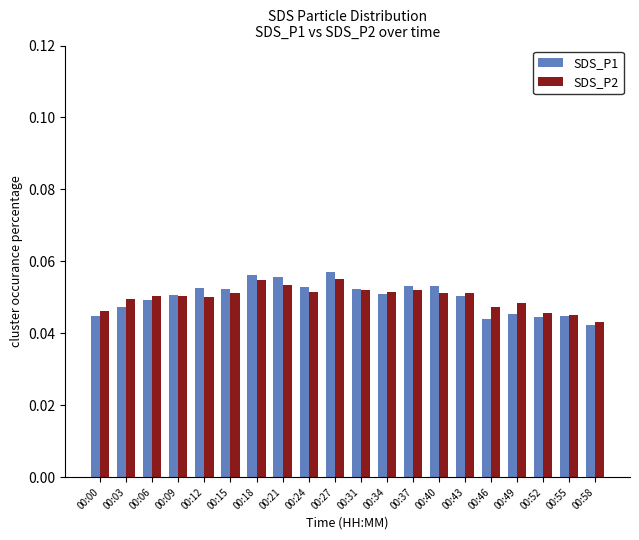

What is the sum of all SDS_P2 values?

1.0